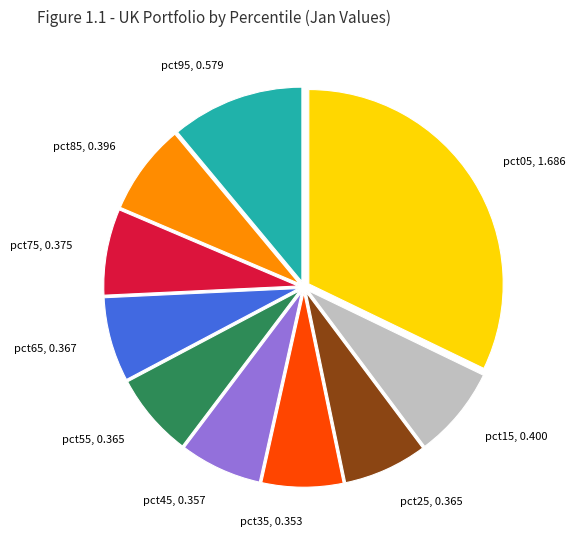

What is the largest slice in the pie chart?

pct05